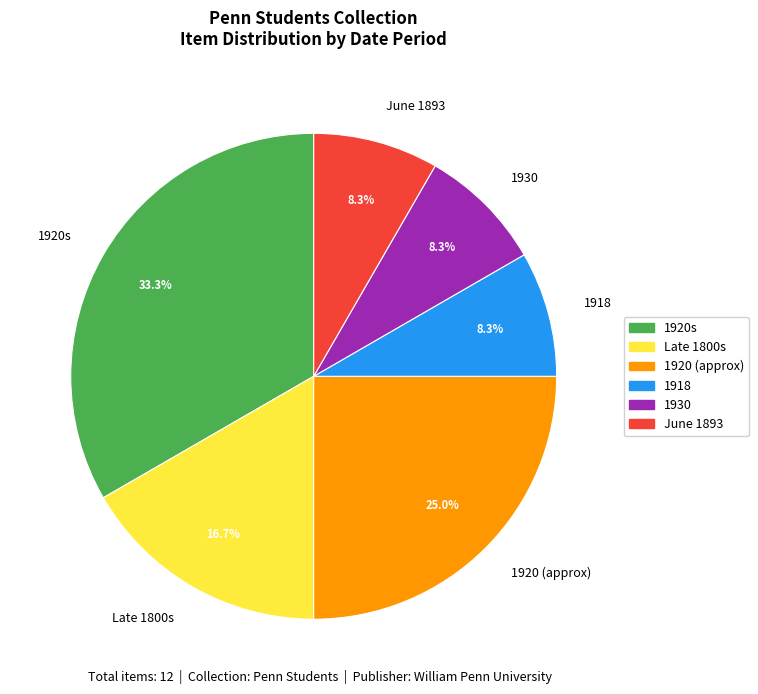

How much of the chart is everything except 1920s?

66.7%